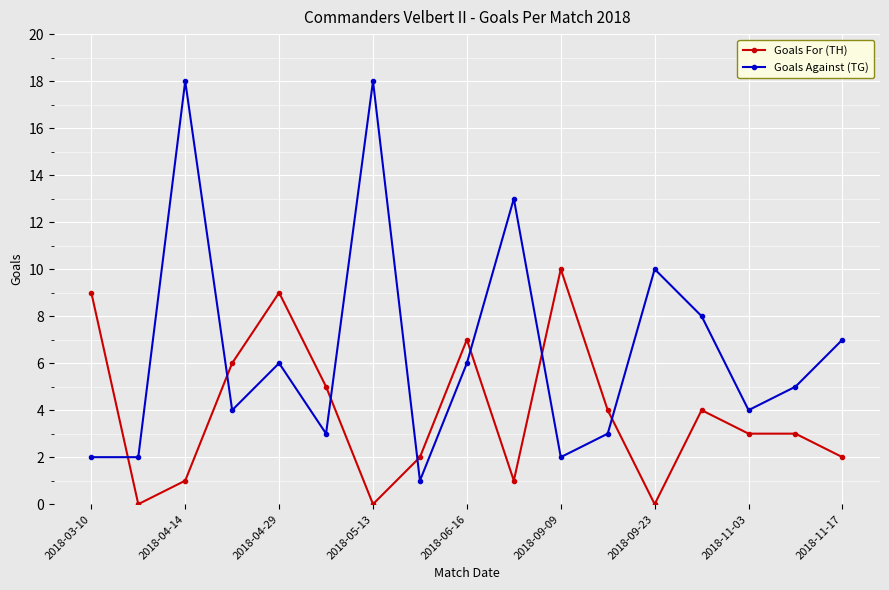

Rank the series by their maximum value, from lowest to highest.

Goals For (TH), Goals Against (TG)